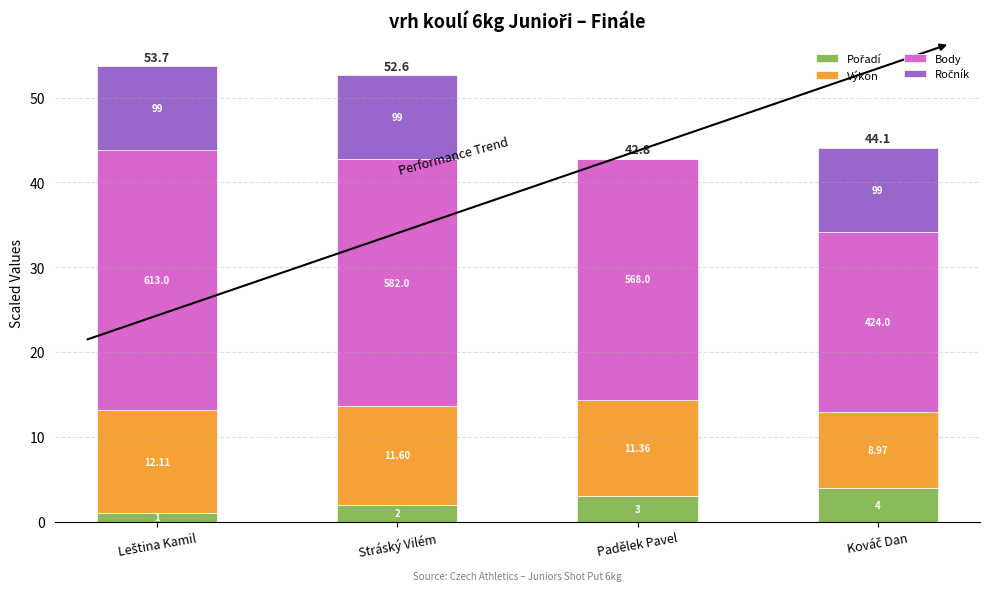

Which series has the widest spread of values?

Ročník